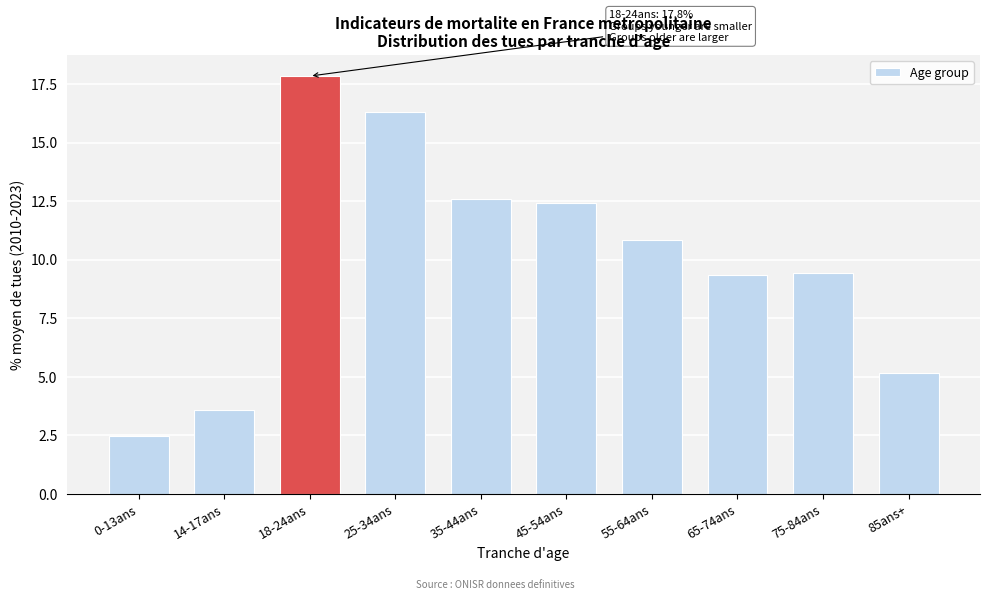

Reading left to right, transcribe all the data shown in this chart.

2.5	3.6	17.8	16.3	12.6	12.4	10.8	9.4	9.5	5.2